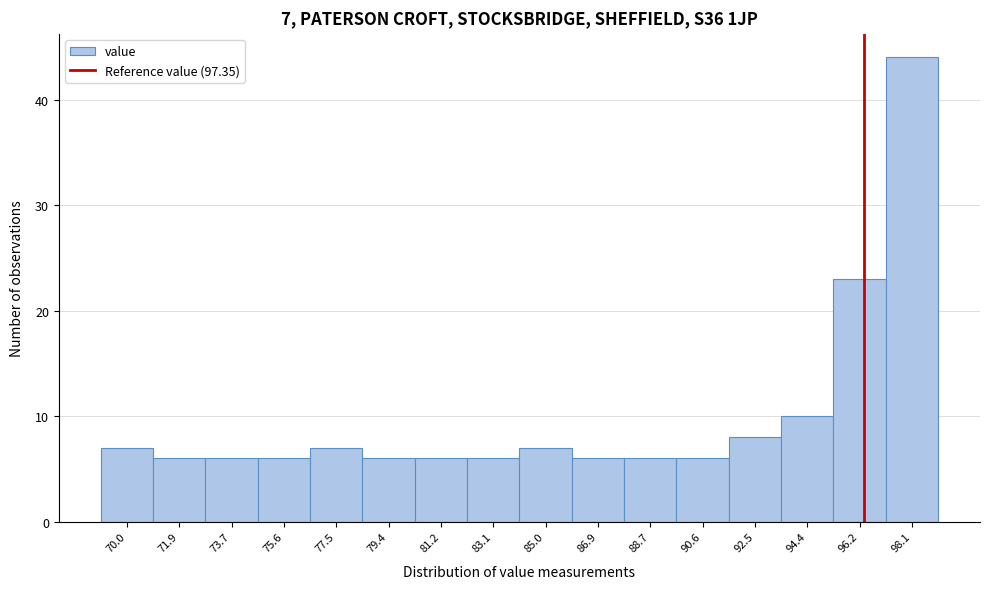

Reading left to right, what are all the values shown in this chart?

70.0=7	71.9=6	73.7=6	75.6=6	77.5=7	79.4=6	81.2=6	83.1=6	85.0=7	86.9=6	88.7=6	90.6=6	92.5=8	94.4=10	96.2=23	98.1=44